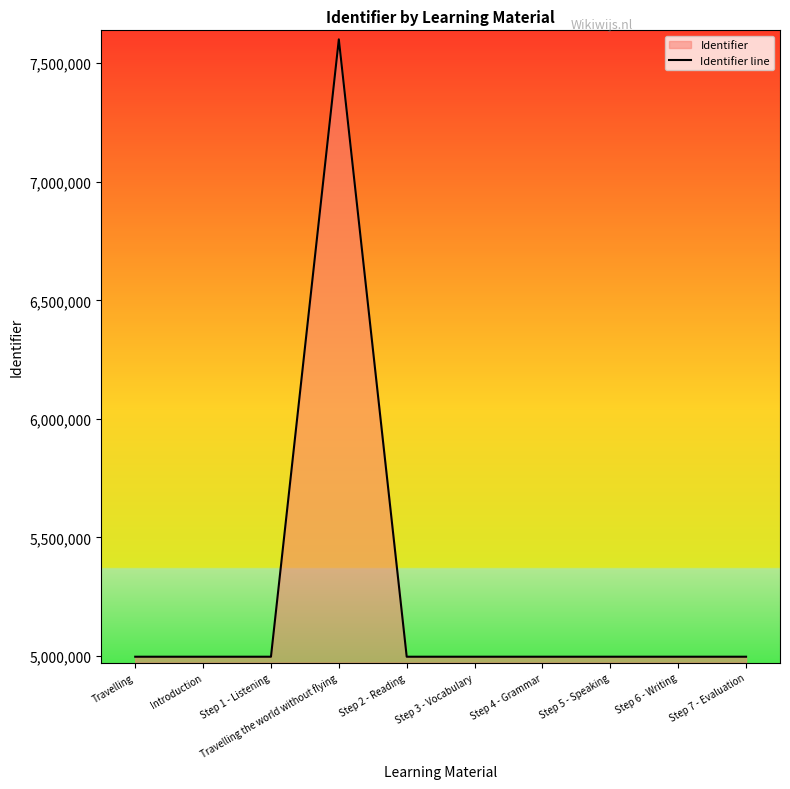

Reading left to right, transcribe all the data shown in this chart.

4997130	4997131	4997133	7600835	4997137	4997140	4997143	4997148	4997150	4997152